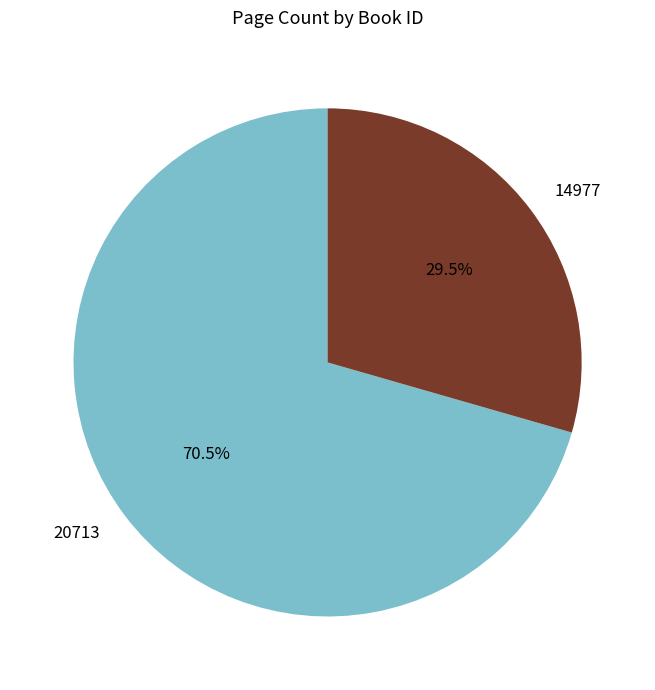

Combined, what portion of the pie is 20713 and 14977?

100.0%